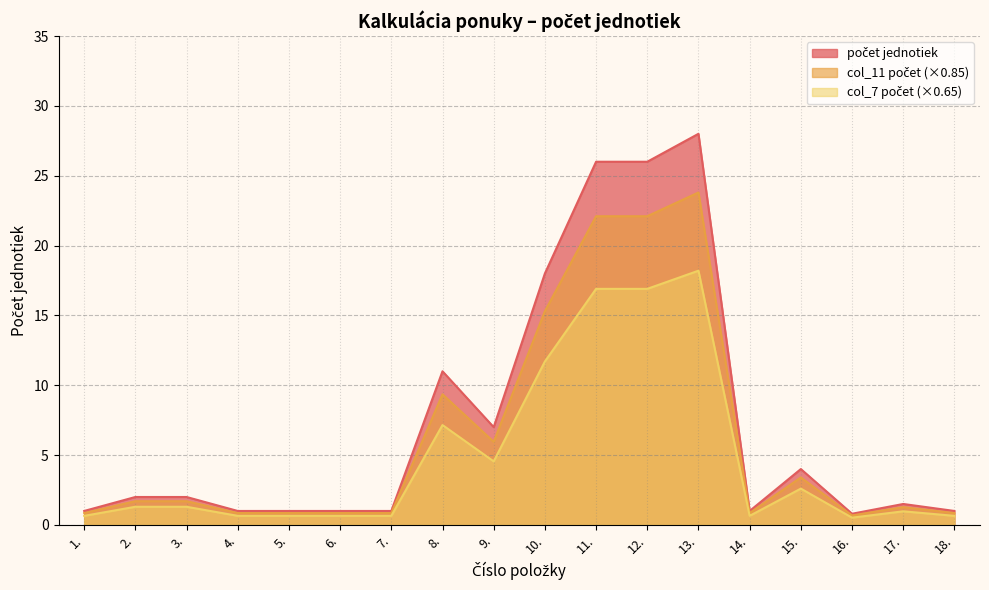

Between 4. and 14., which series saw the biggest shift?

počet jednotiek